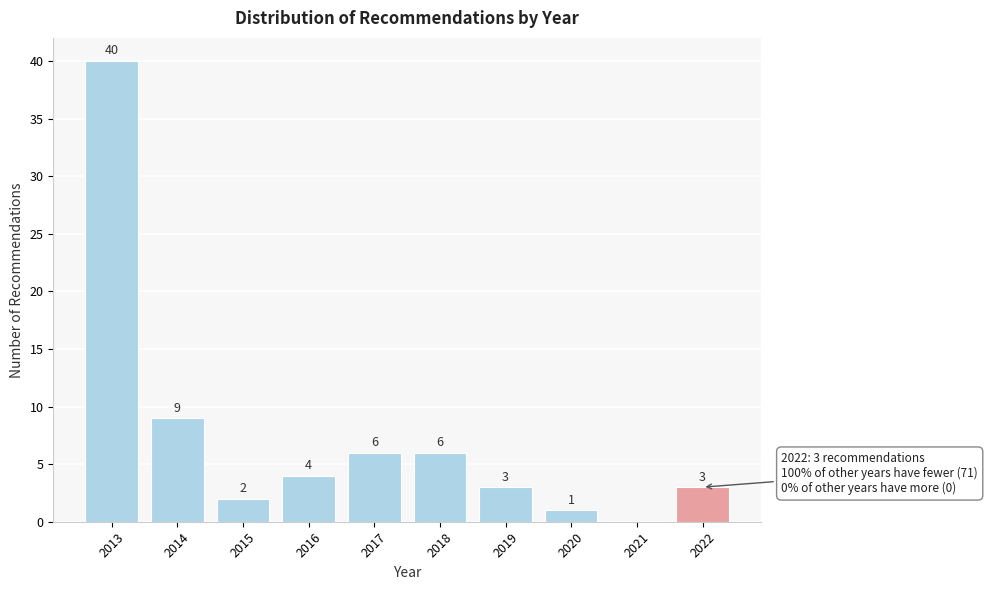

Reading left to right, extract all data points from this chart.

2013=40	2014=9	2015=2	2016=4	2017=6	2018=6	2019=3	2020=1	2021=0	2022=3